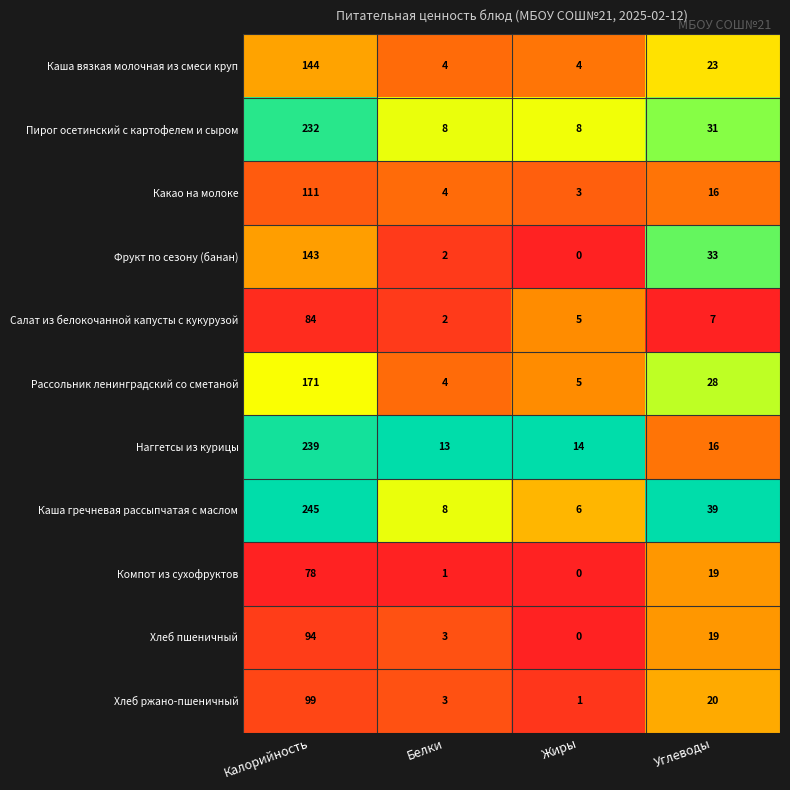

Which category has the highest value across all series?

Калорийность